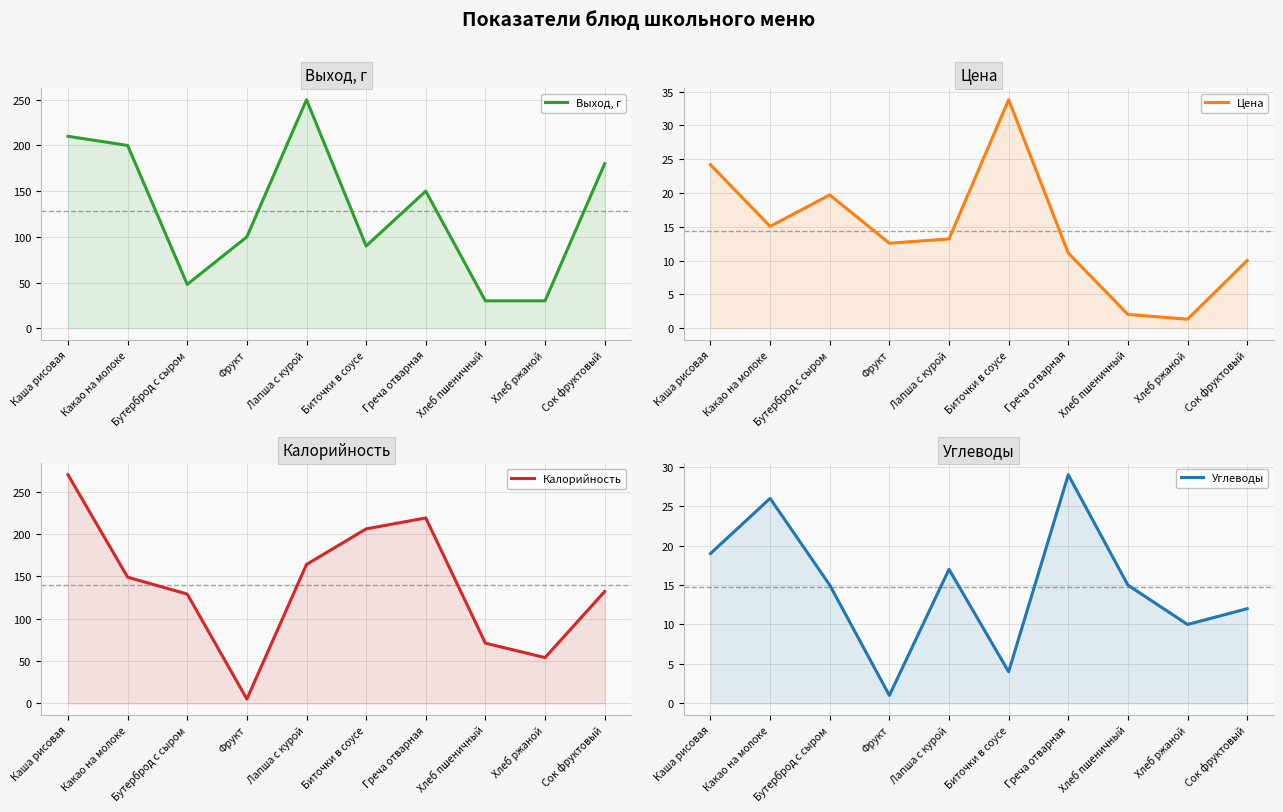

At which category does the chart reach its peak across all series?

Каша рисовая